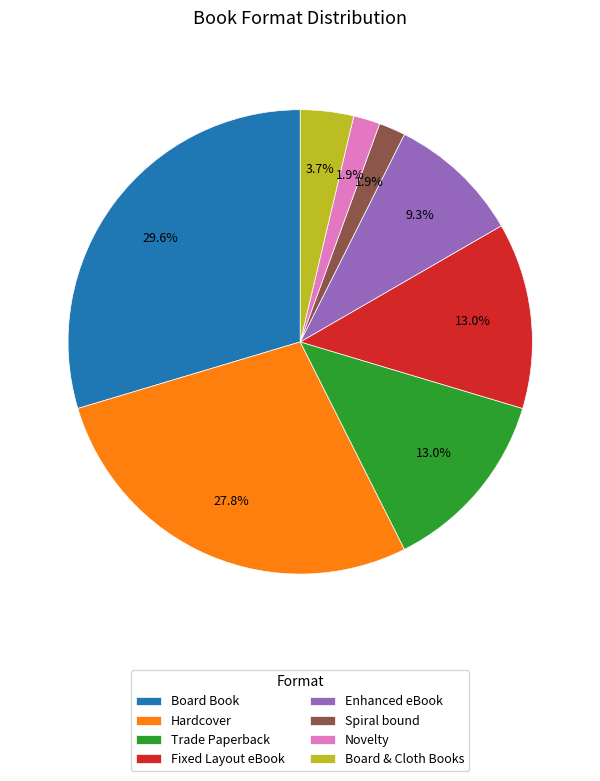

What is the largest slice in the pie chart?

Board Book